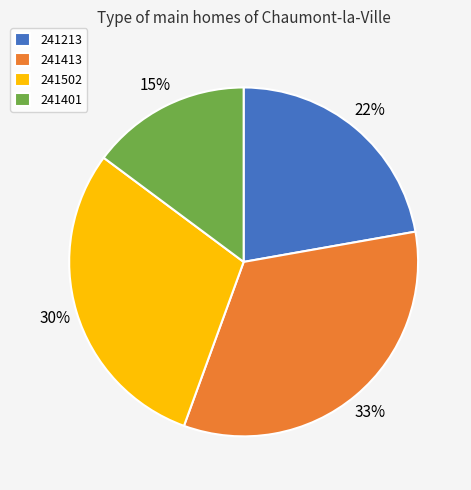

To the nearest percent, what is the difference between the 241401 and 241502 slice percentages?

15%